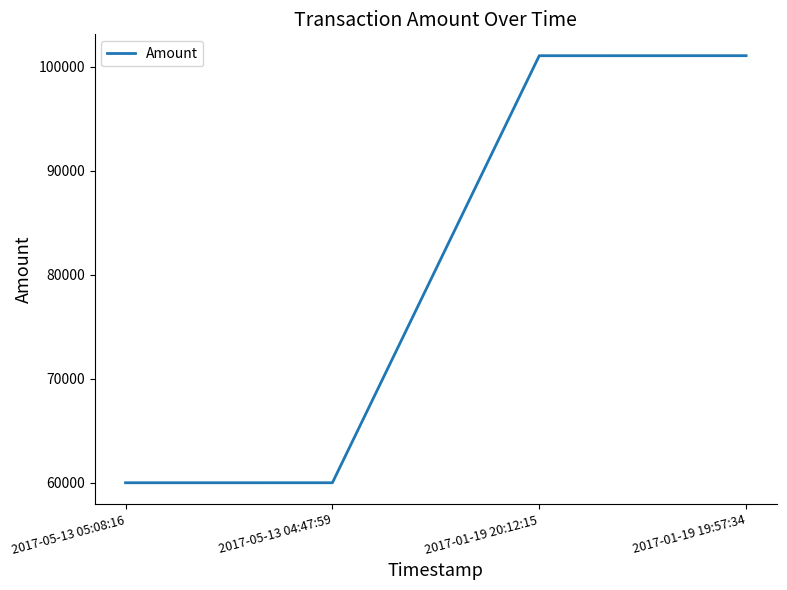

True or false: the data has more than 2 interior local peaks.

False